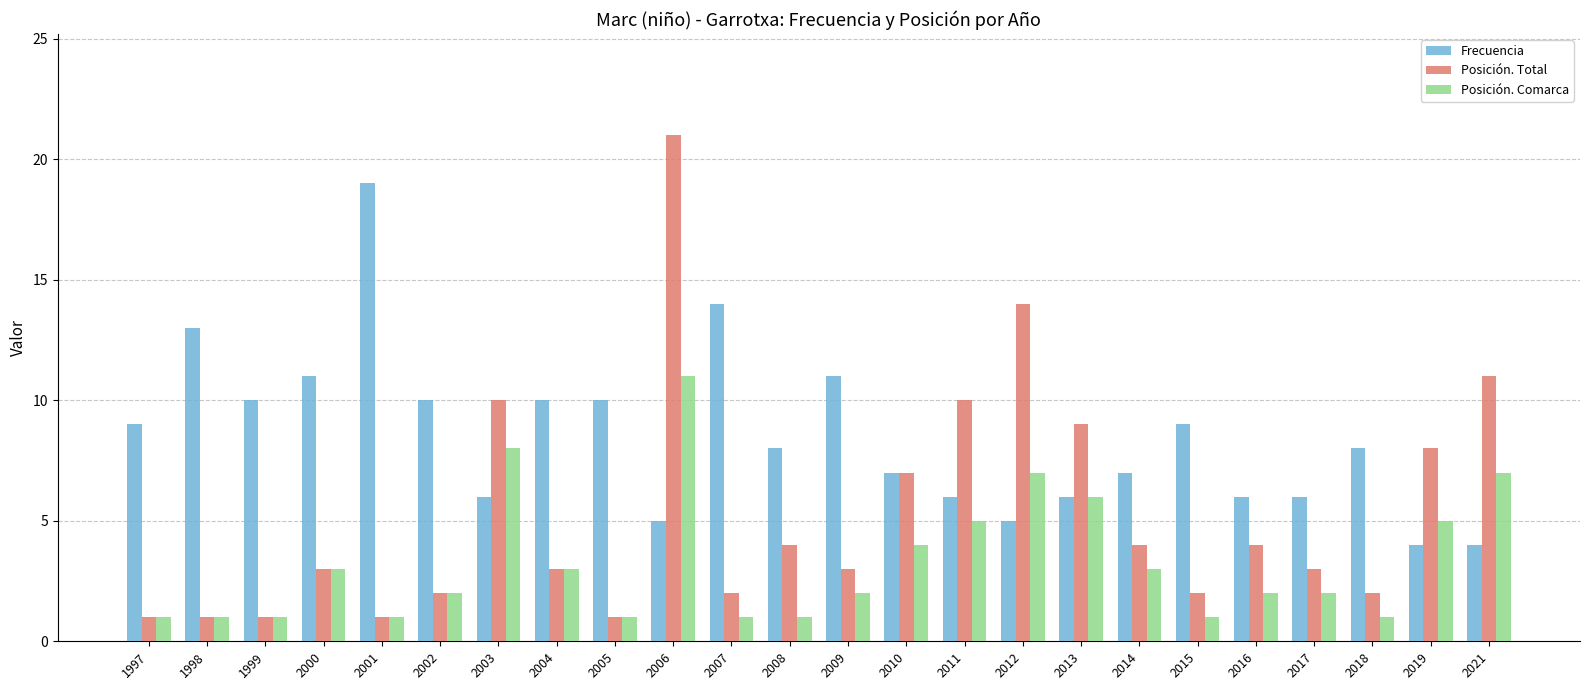

Rank the series by their average value, from lowest to highest.

Posición. Comarca, Posición. Total, Frecuencia